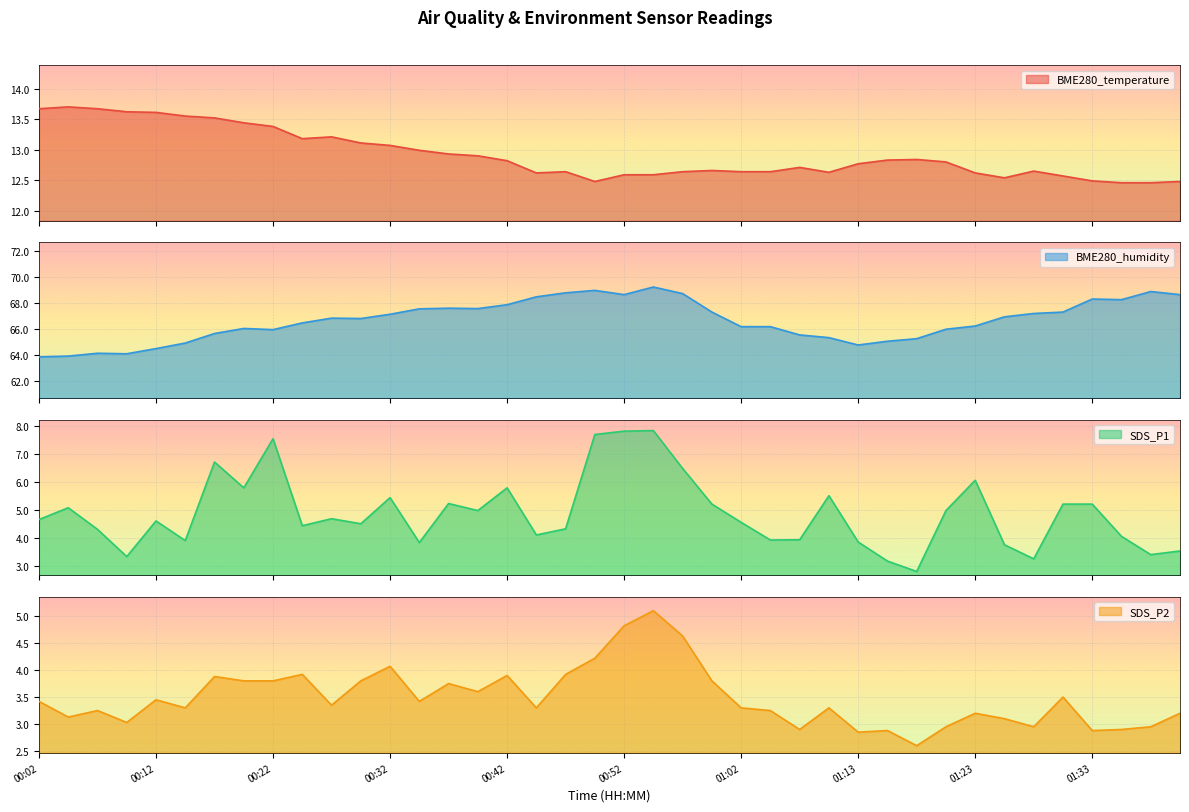

Between 00:04 and 00:17, which series saw the biggest shift?

BME280_humidity